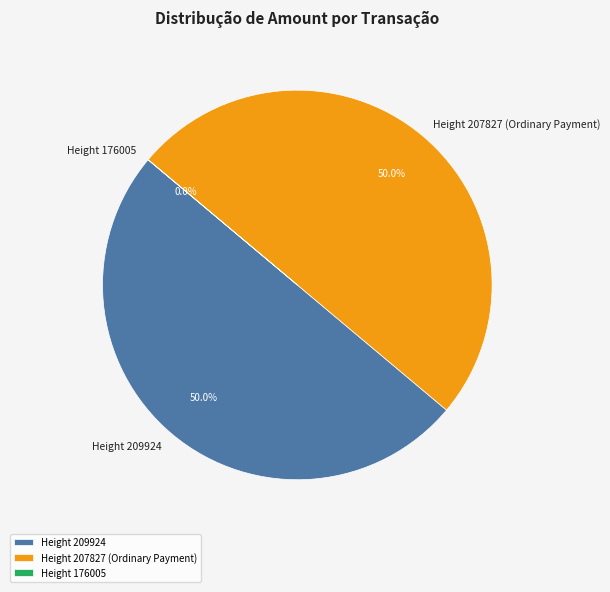

Is the sum of Height 209924 and Height 207827 (Ordinary Payment) greater than half?

Yes